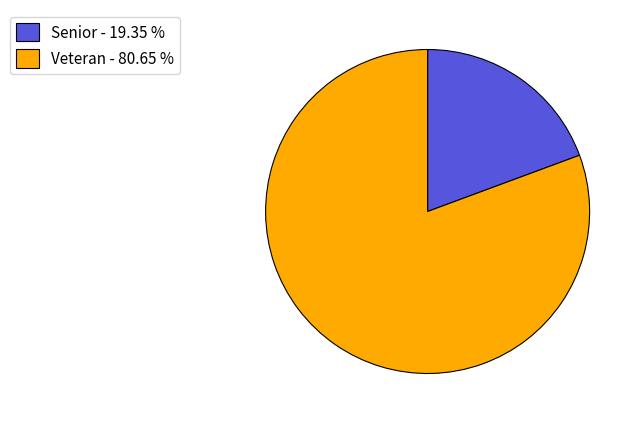

Does Veteran - 80.65 % account for over 50% of the chart?

Yes